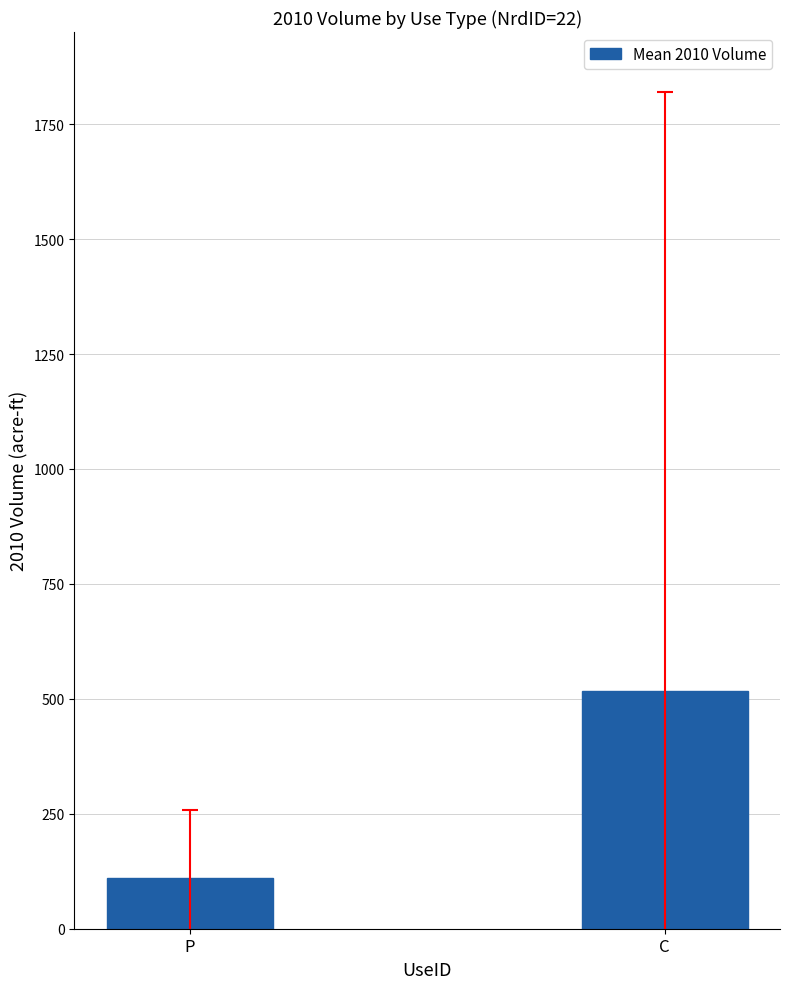

Count the number of categories in the chart.

2